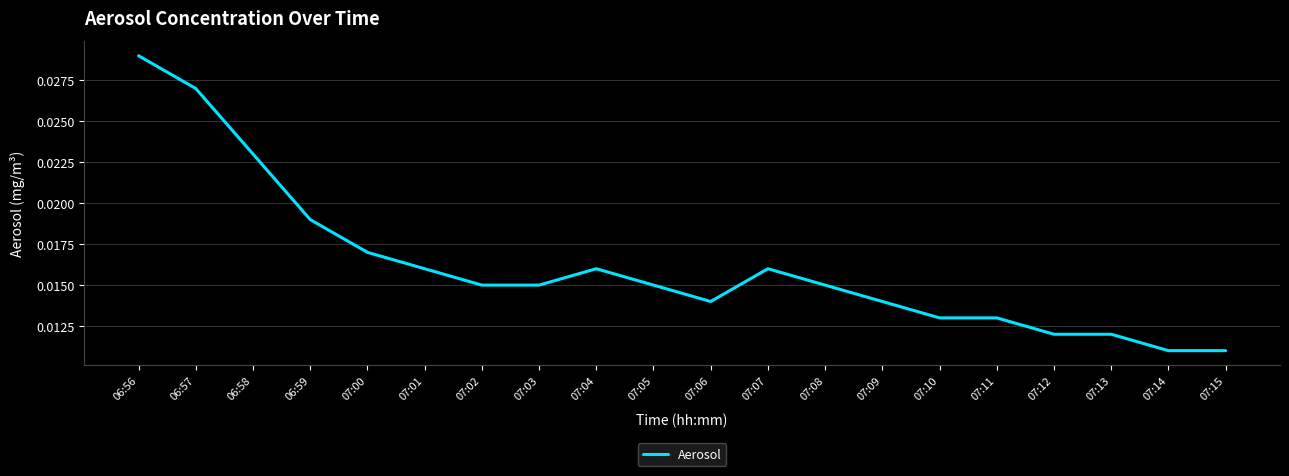

Which has a higher value, 06:58 or 06:56?

06:56